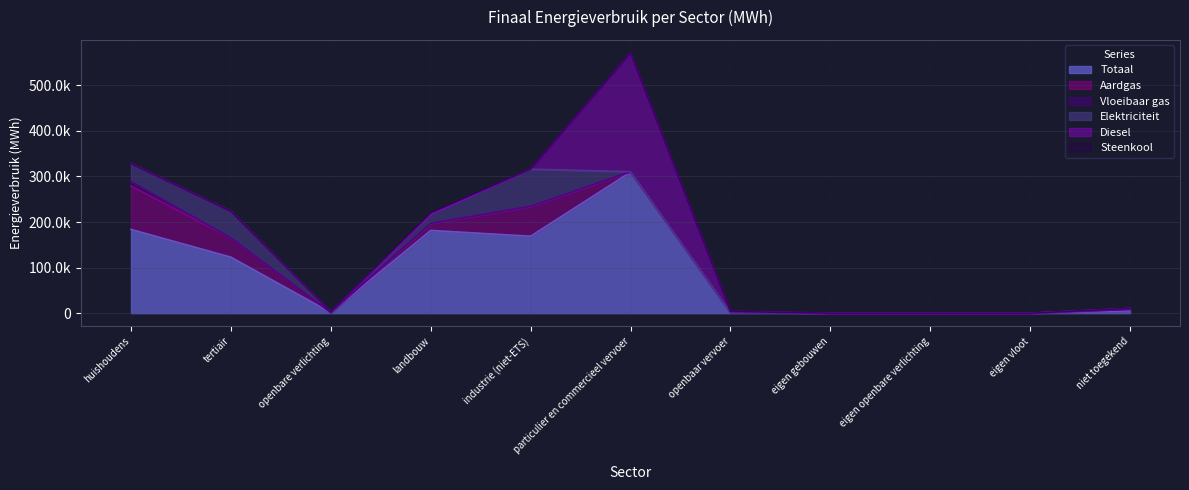

How many lines are shown in the chart?

6